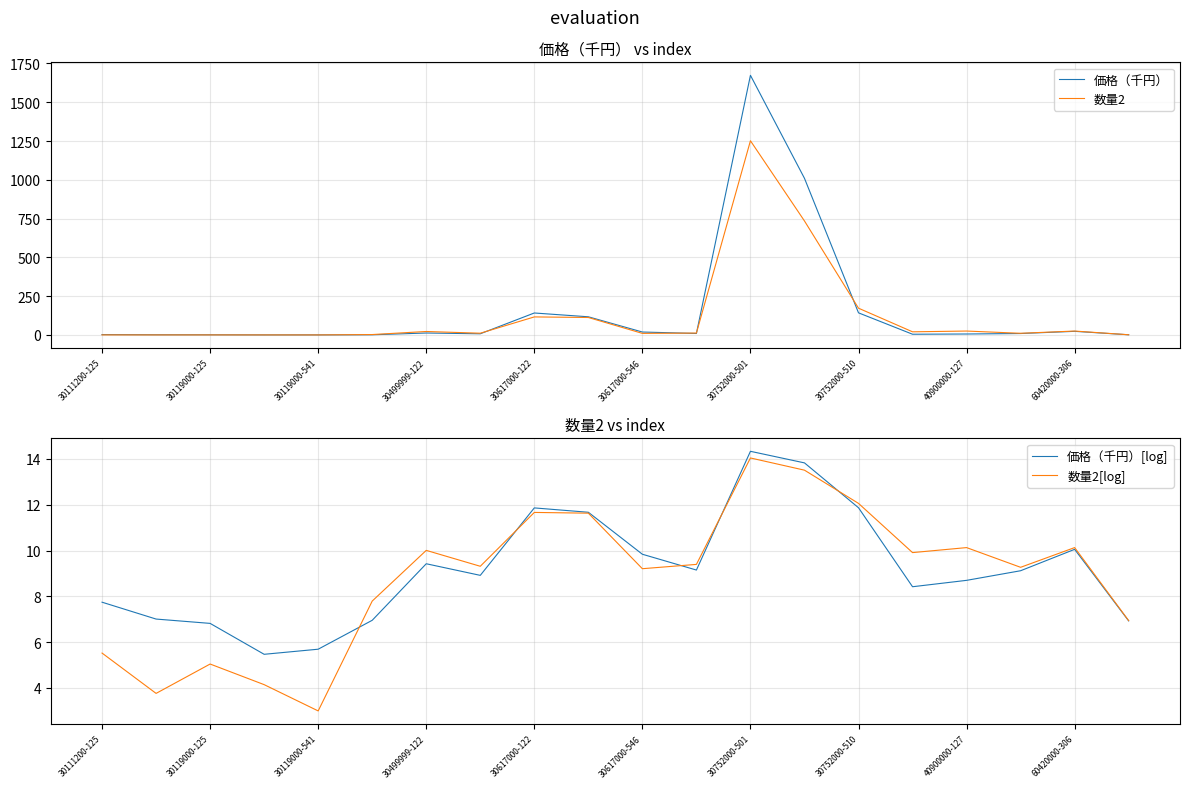

At which label does 価格（千円） reach its peak?

30752000-501